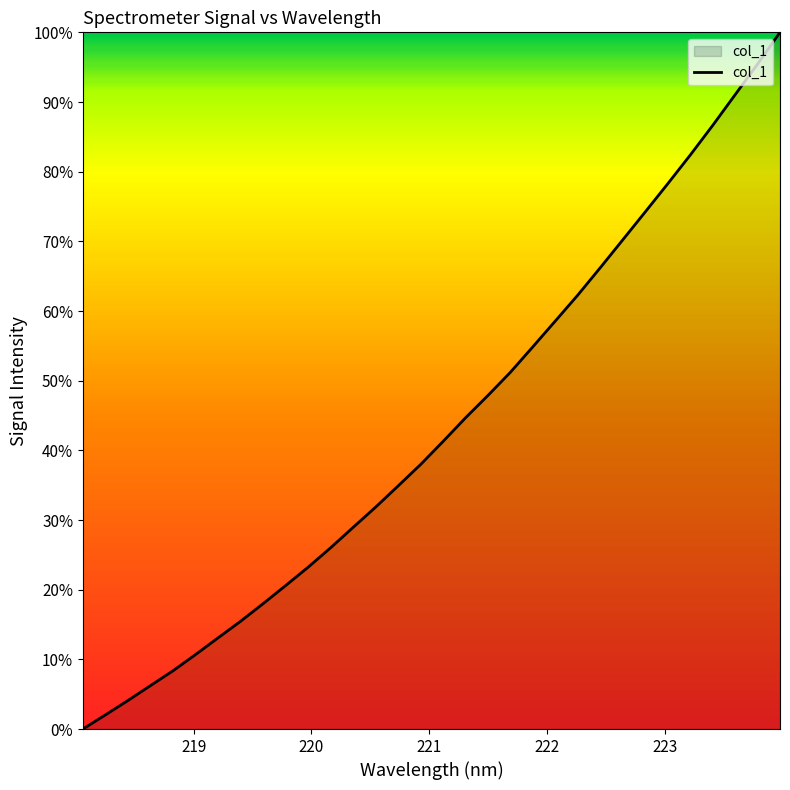

What is the difference between the maximum and minimum values?

100.0